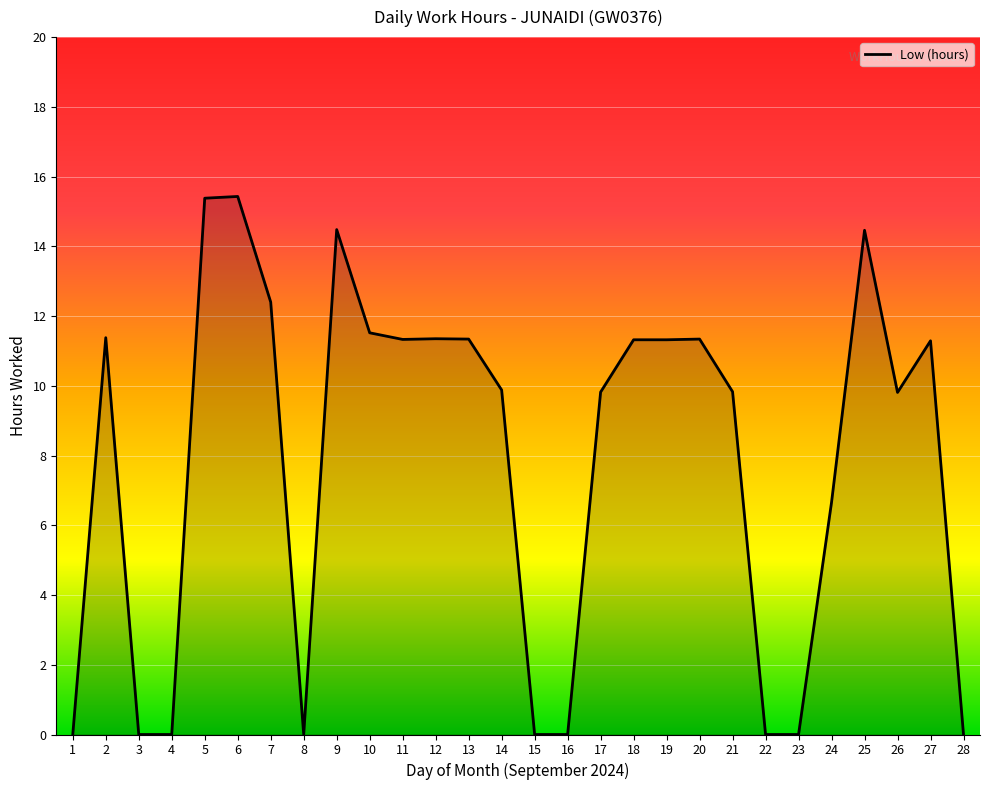

What is the ratio of the value at 27 to the value at 18?

1.0